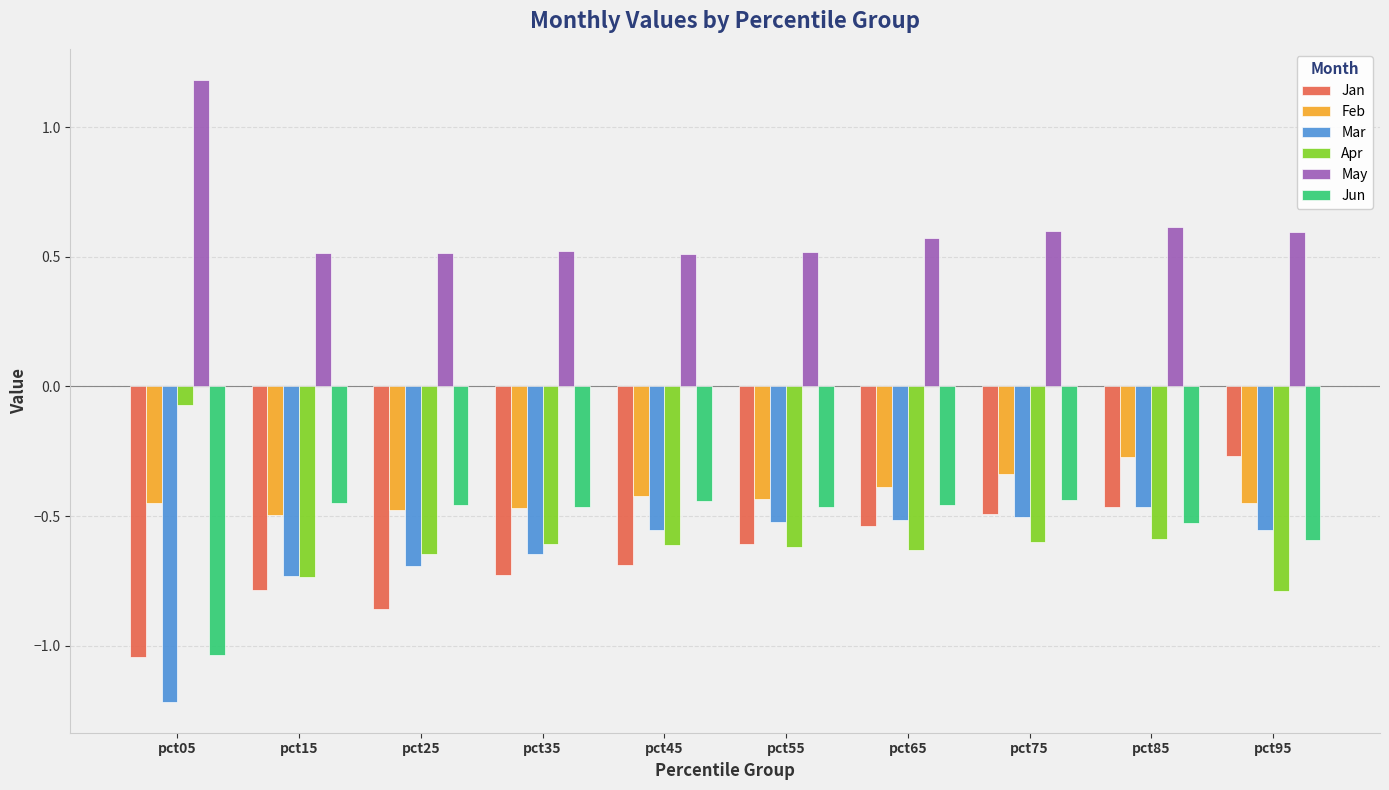

Which series has the largest range (max minus min)?

Jan